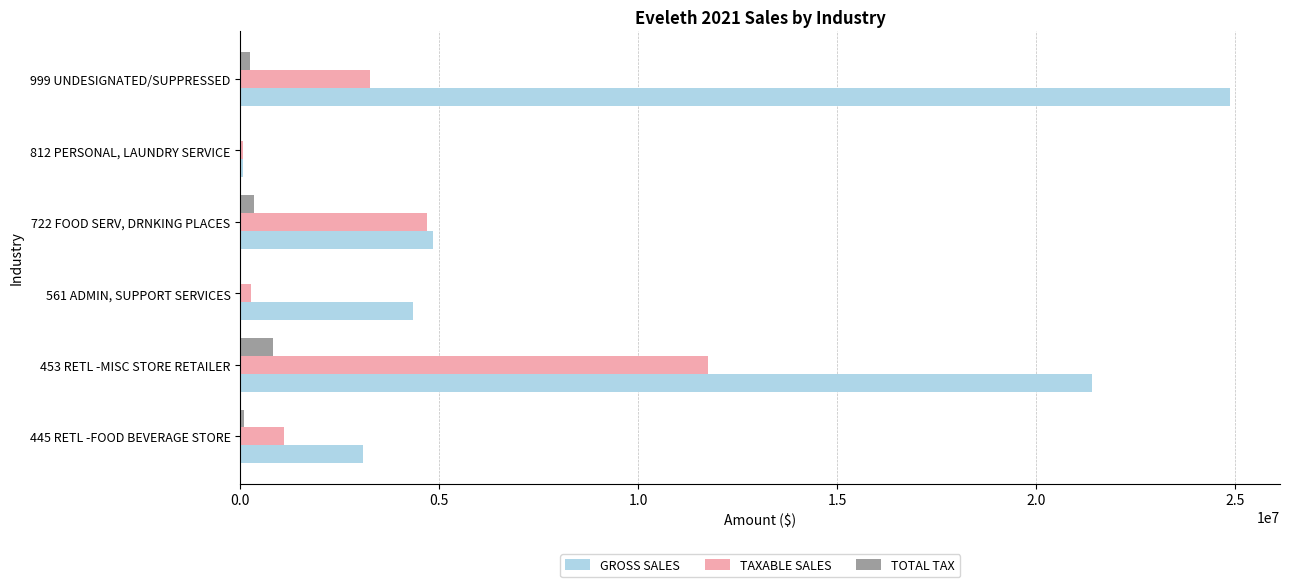

Which series has the widest spread of values?

GROSS SALES